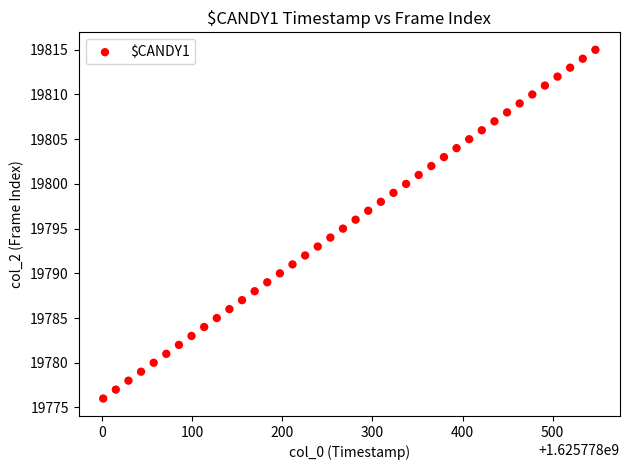

What is the range of Y values (max minus min)?

39